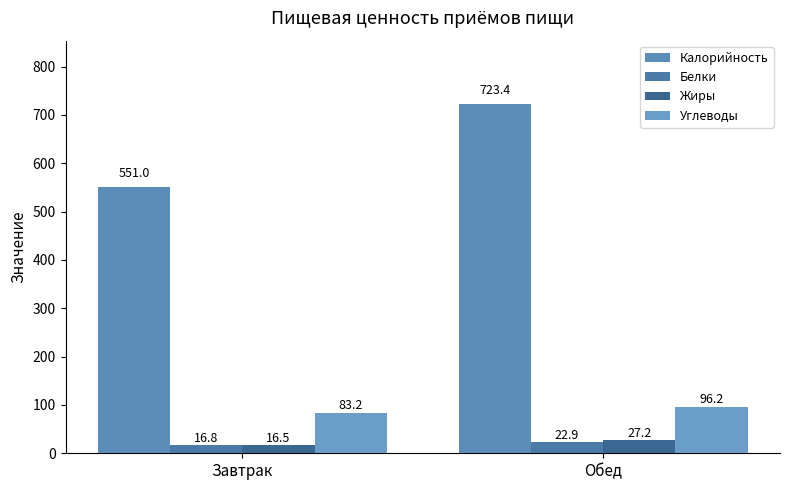

At which label does Жиры first exceed 27?

Обед